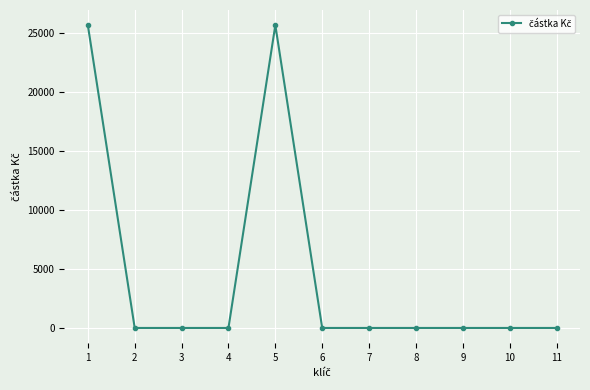

What is the difference between the maximum and minimum values?

25671.2